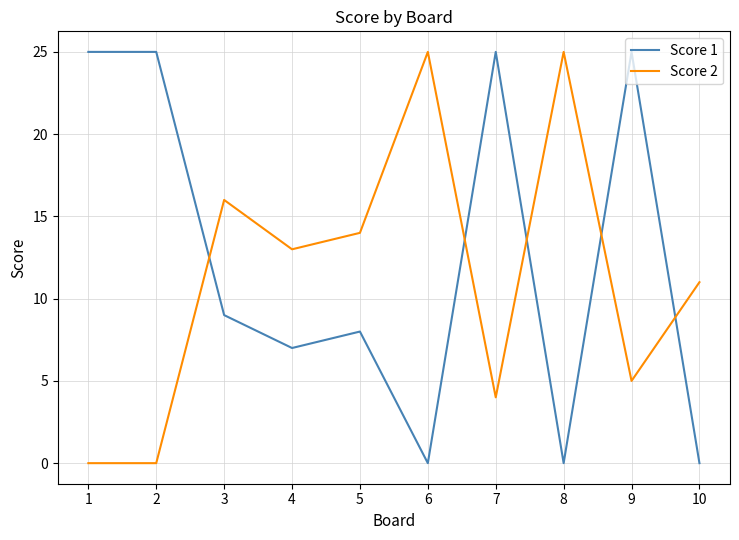

At 7, list the series in order from largest to smallest.

Score 1, Score 2